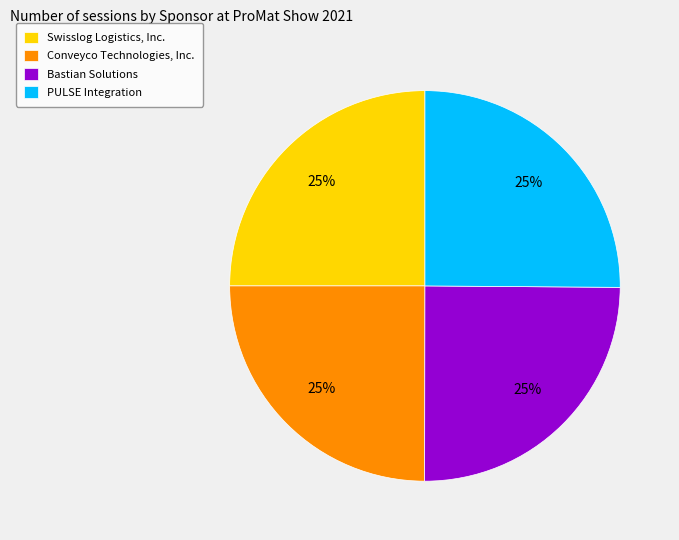

What is the ratio of the value at PULSE Integration to the value at Bastian Solutions?

1.0